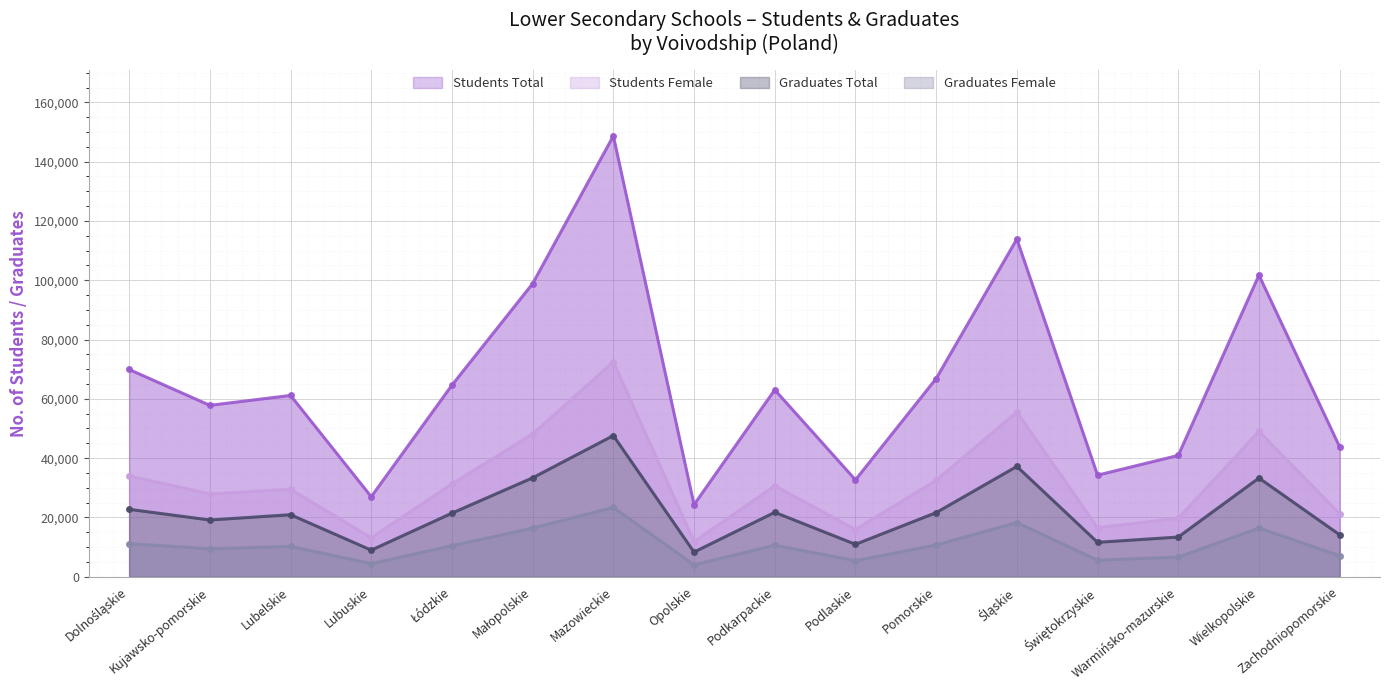

Which series has the widest spread of values?

Students Total